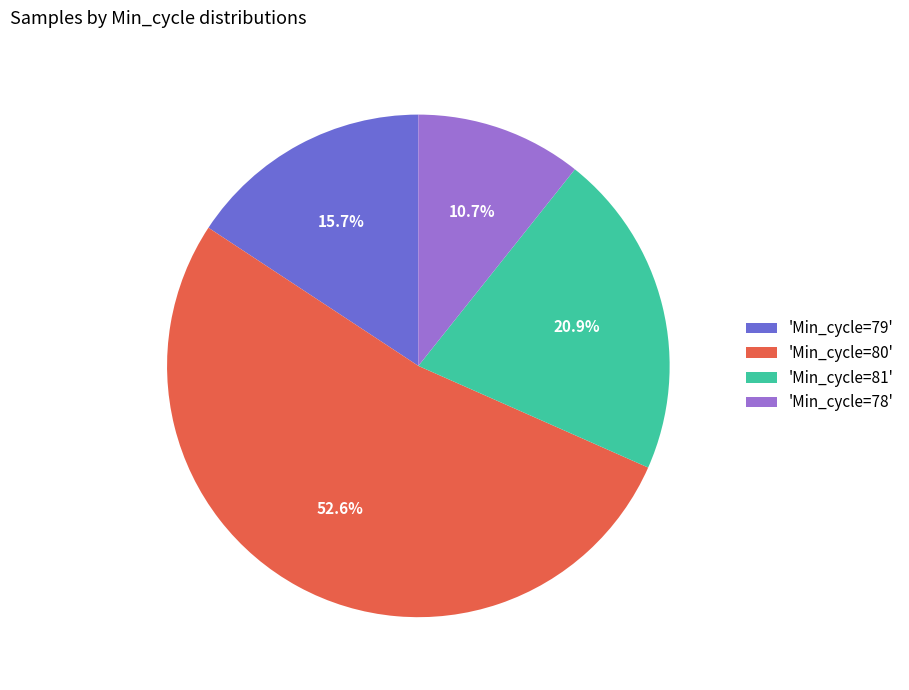

Which category has the smallest portion of the pie?

'Min_cycle=78'